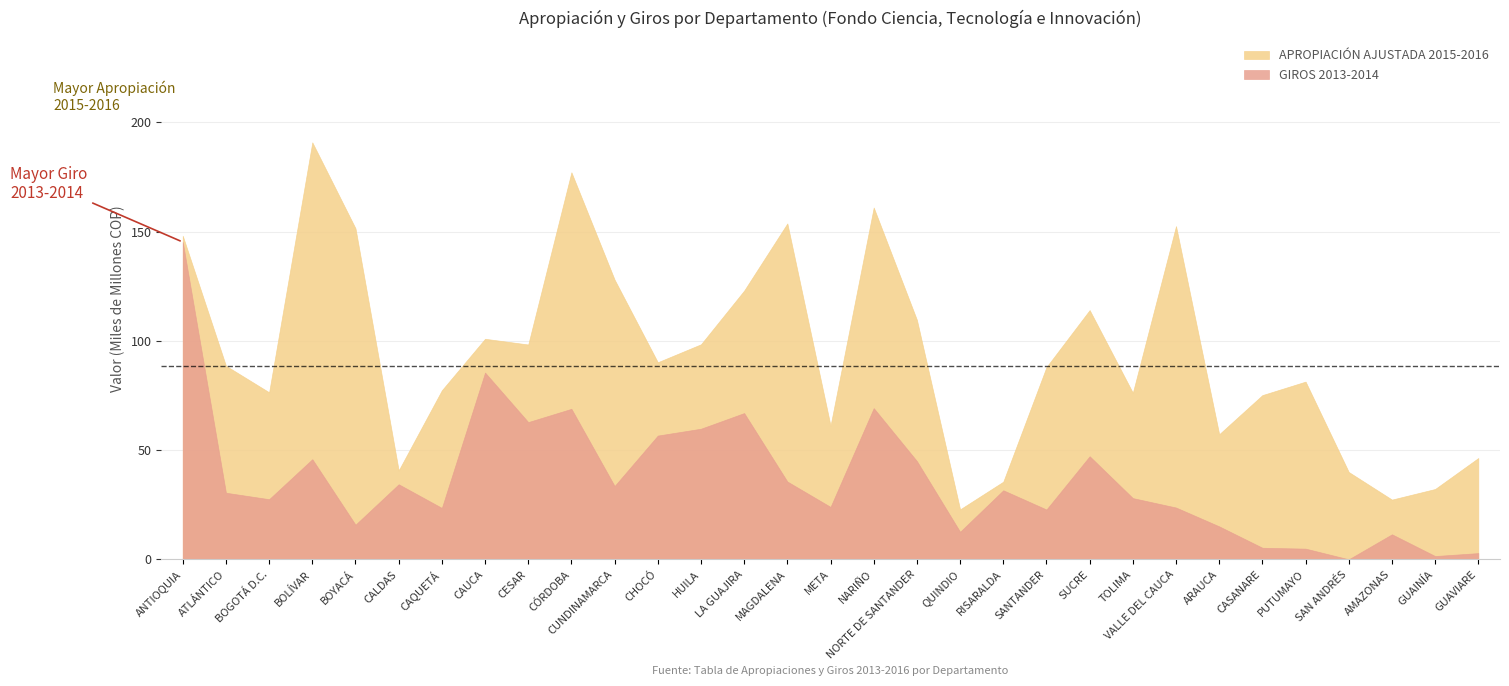

Reading left to right, extract all data points from this chart.

GIROS 2013-2014: ANTIOQUIA=145196293865	ATLÁNTICO=30467431087	BOGOTÁ D.C.=27513289385	BOLÍVAR=45822237007	BOYACÁ=15837992077	CALDAS=34346841310	CAQUETÁ=23515741382	CAUCA=85451698586	CESAR=62794524239	CÓRDOBA=68868794308	CUNDINAMARCA=33553110227	CHOCÓ=56626788062	HUILA=59765359889	LA GUAJIRA=66921379970	MAGDALENA=35592822496	META=23983321540	NARIÑO=69182587351	NORTE DE SANTANDER=44952800000	QUINDIO=12601661622	RISARALDA=31597177900	SANTANDER=22791969283	SUCRE=47168785365	TOLIMA=28017023776	VALLE DEL CAUCA=23698842040	ARAUCA=15083561060	CASANARE=5291423640	PUTUMAYO=4889571691	SAN ANDRÉS=0	AMAZONAS=11449867261	GUAINÍA=1500000000	GUAVIARE=2847300843
APROPIACIÓN AJUSTADA 2015-2016: ANTIOQUIA=148052512832	ATLÁNTICO=88575122153	BOGOTÁ D.C.=76428389222	BOLÍVAR=190799277833	BOYACÁ=151474078598	CALDAS=40688098268	CAQUETÁ=77364091149	CAUCA=100918059736	CESAR=98299409109	CÓRDOBA=177101373173	CUNDINAMARCA=127977261436	CHOCÓ=90183504024	HUILA=98396718367	LA GUAJIRA=122977695745	MAGDALENA=153693065714	META=61168673989	NARIÑO=160971674744	NORTE DE SANTANDER=109583286773	QUINDIO=22867053118	RISARALDA=35526001986	SANTANDER=87975601759	SUCRE=114050019178	TOLIMA=76212359001	VALLE DEL CAUCA=152471310423	ARAUCA=57244507828	CASANARE=75144992977	PUTUMAYO=81319410681	SAN ANDRÉS=39955526829	AMAZONAS=27333095548	GUAINÍA=32181189824	GUAVIARE=46361591033